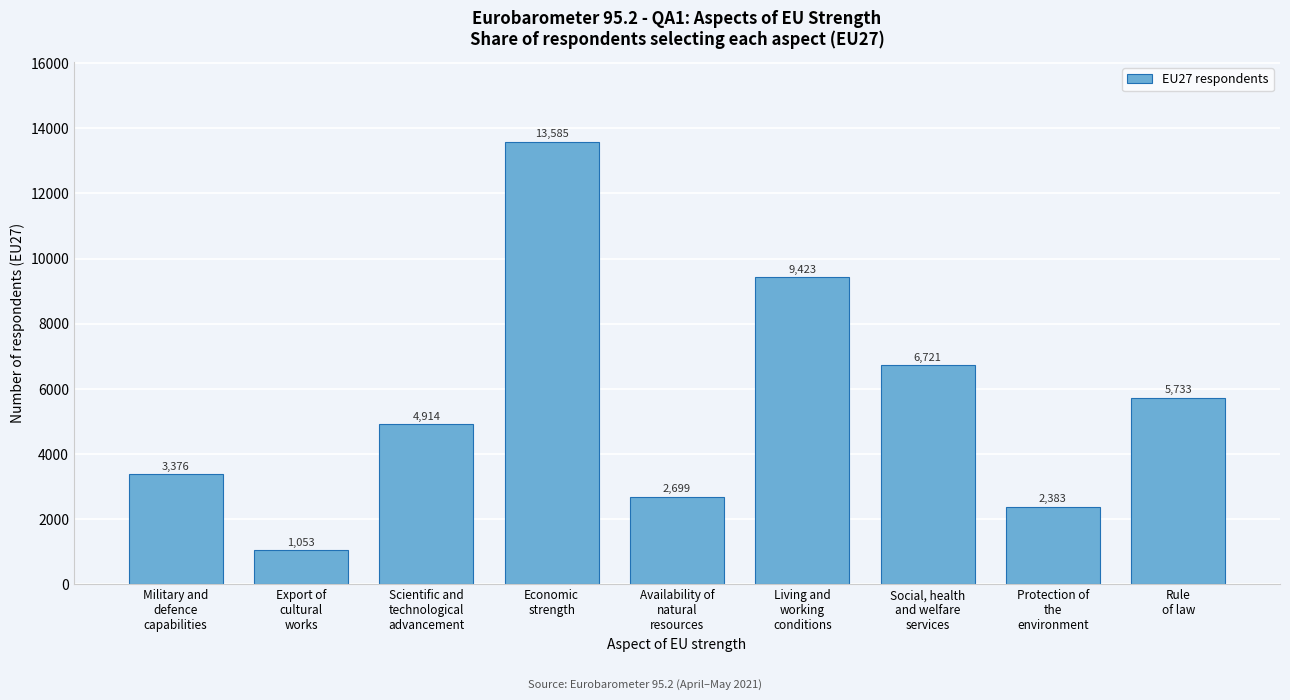

Reading left to right, extract all data points from this chart.

3376	1053	4914	13585	2699	9423	6721	2383	5733